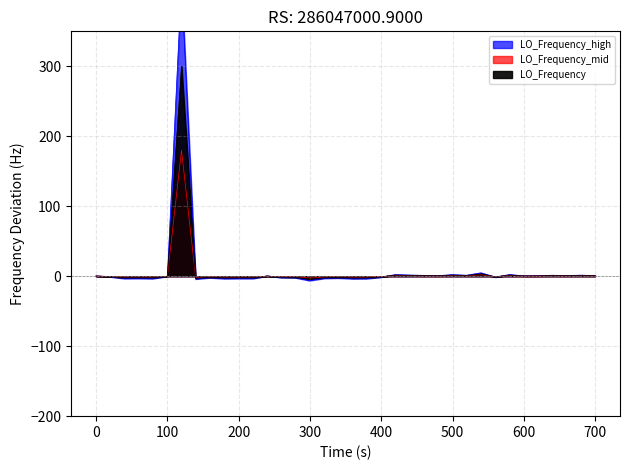

How many points are lower than both their immediate neighbors (excluding endpoints)?

11